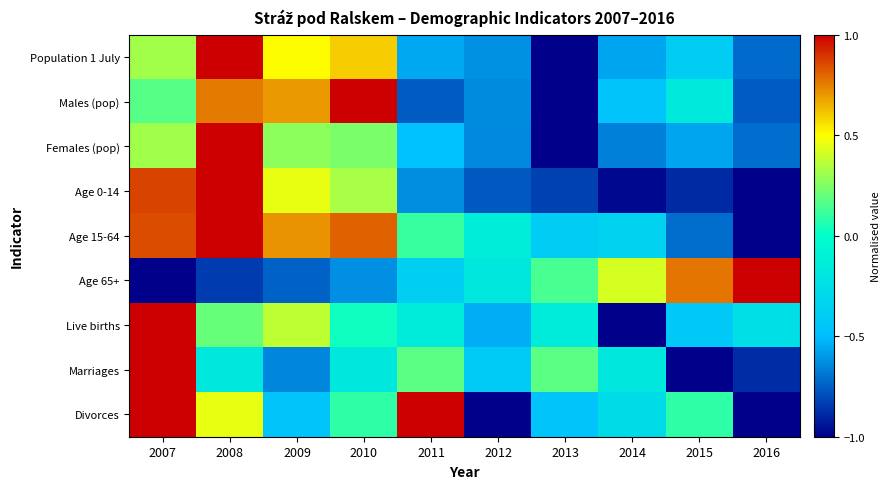

What is the spread (max minus min) of values at 2010?

1.6